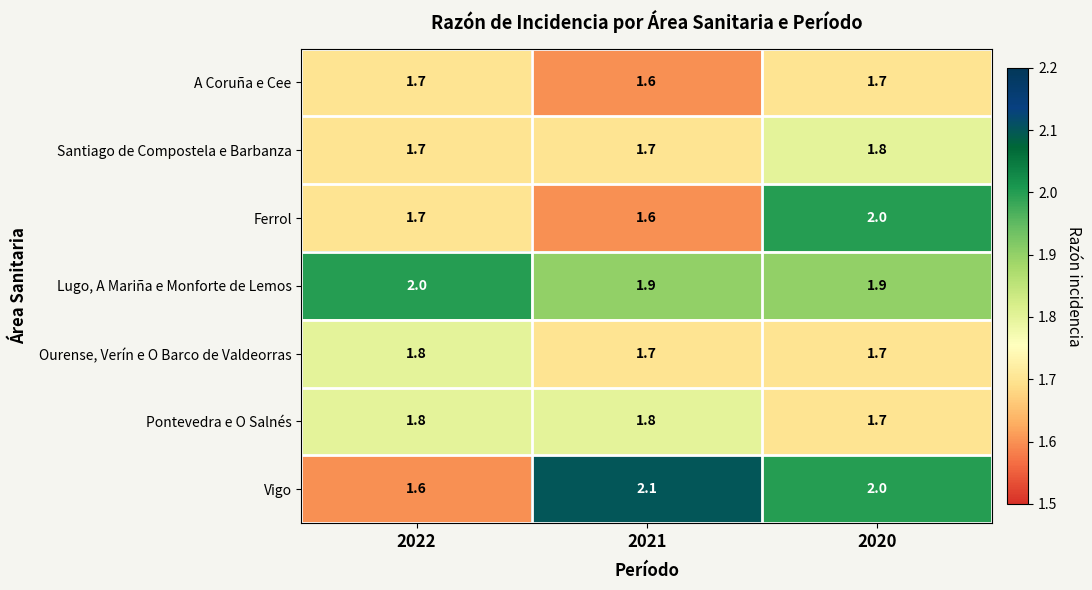

What is the lowest value of the Pontevedra e O Salnés series?

1.7